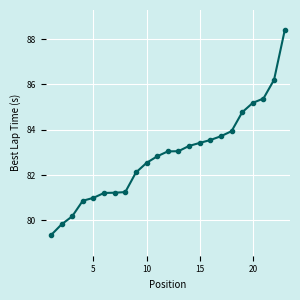

What is the value of the 4th point from the left?

80.9